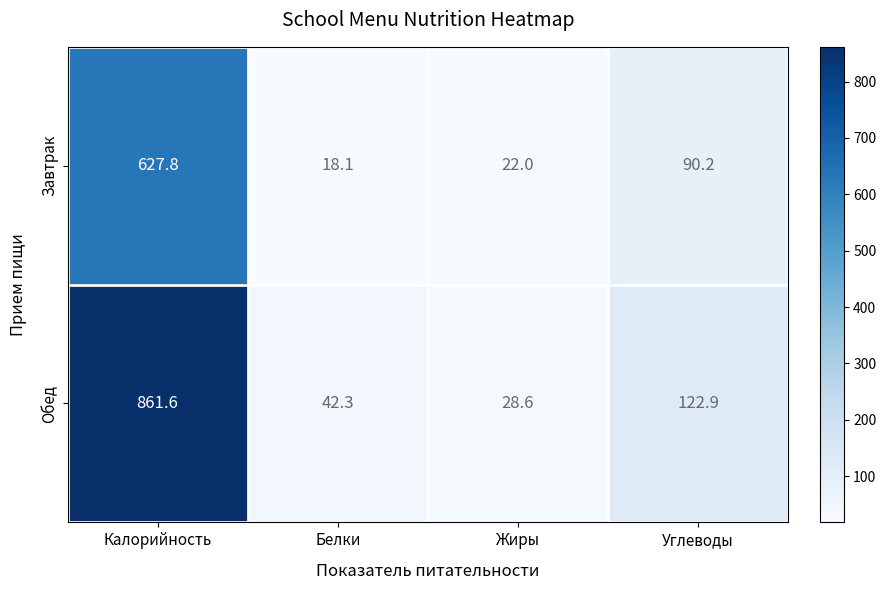

List the series in order of their peak value, highest first.

Обед, Завтрак